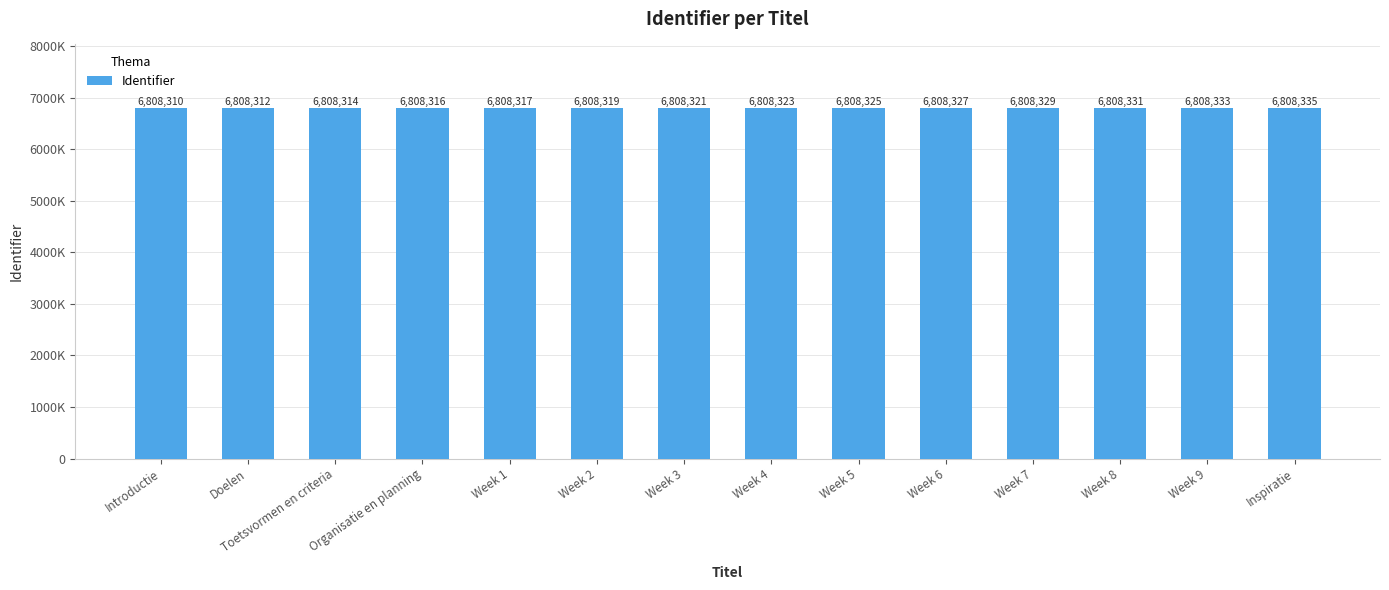

Does the chart contain any negative values?

No